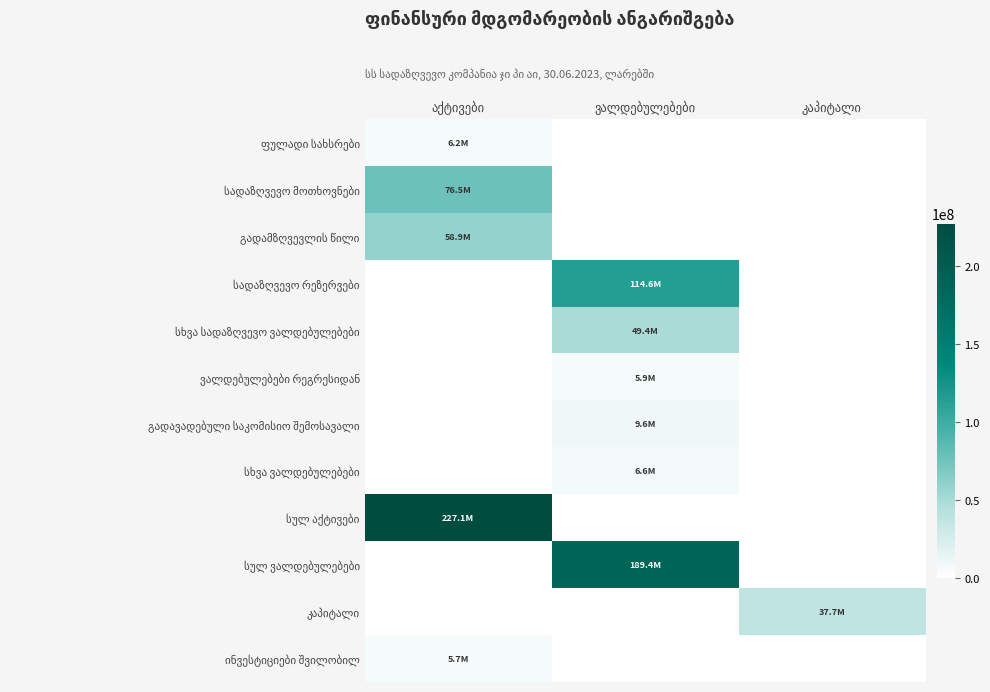

Rank the series at აქტივები from lowest to highest value.

სადაზღვევო რეზერვები, სხვა სადაზღვევო ვალდებულებები, ვალდებულებები რეგრესიდან, გადავადებული საკომისიო შემოსავალი, სხვა ვალდებულებები, სულ ვალდებულებები, კაპიტალი, ინვესტიციები შვილობილ, ფულადი სახსრები, გადამზღვევლის წილი, სადაზღვევო მოთხოვნები, სულ აქტივები